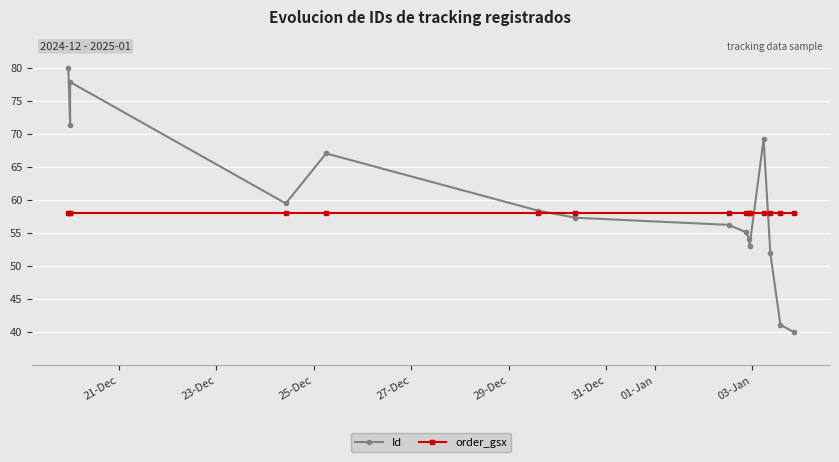

Which series has the widest spread of values?

Id